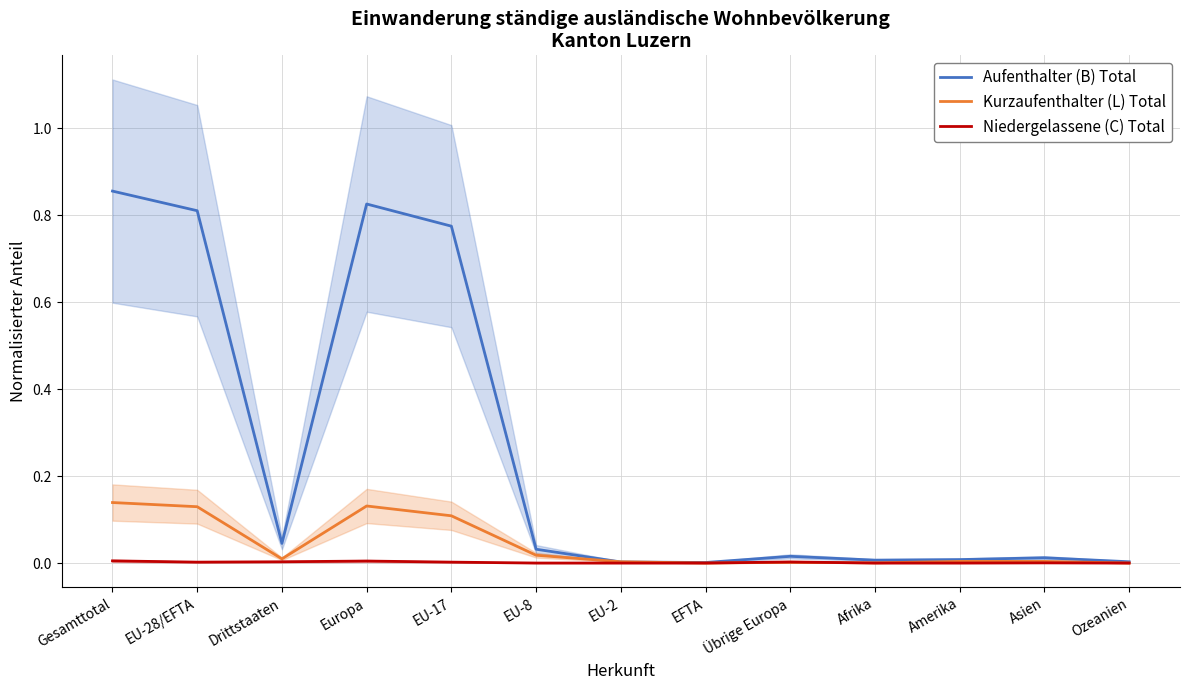

Which series has the largest range (max minus min)?

Aufenthalter (B) Total